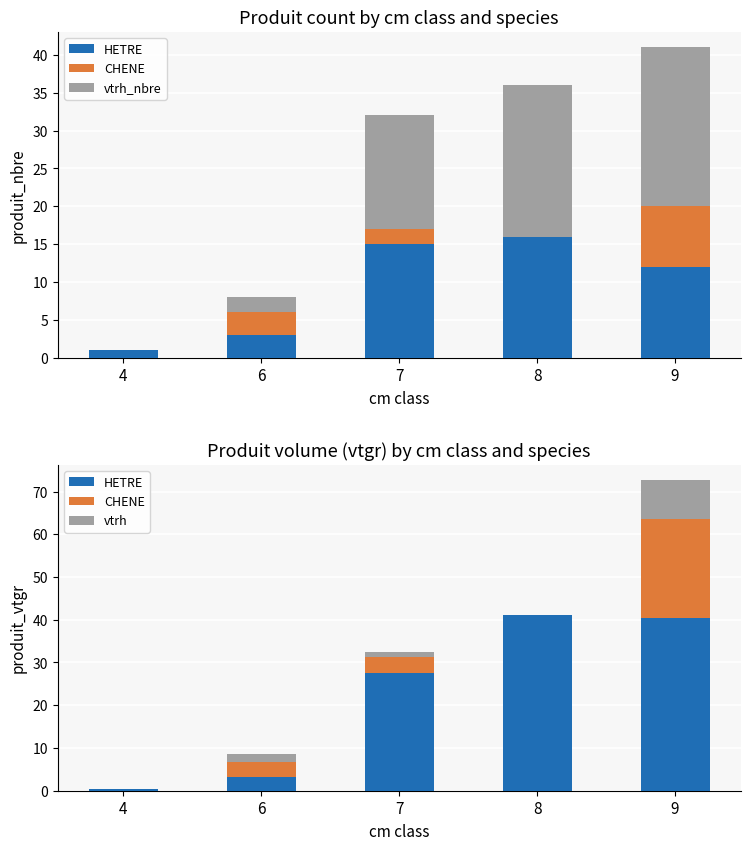

What is the spread (max minus min) of values at 9?

31.4